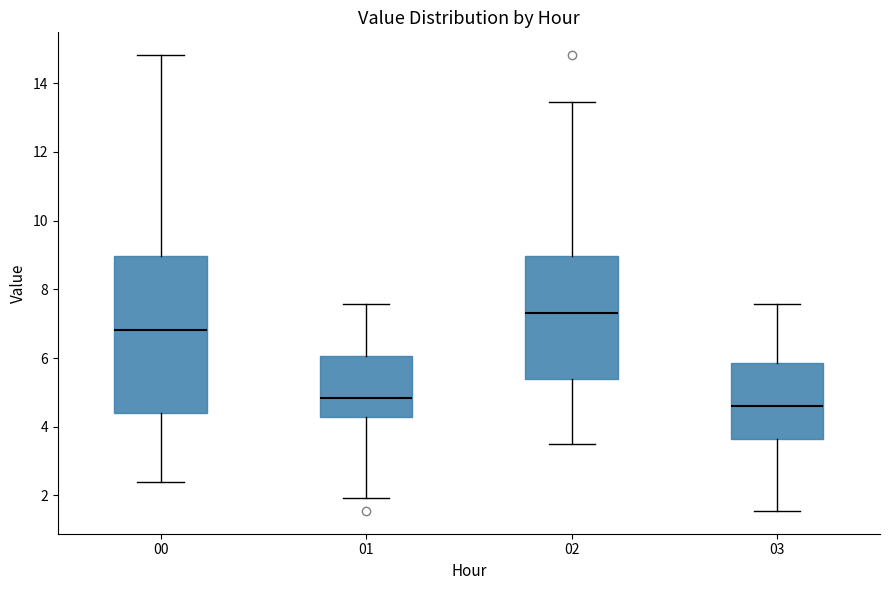

Which box has the lowest median line?

03